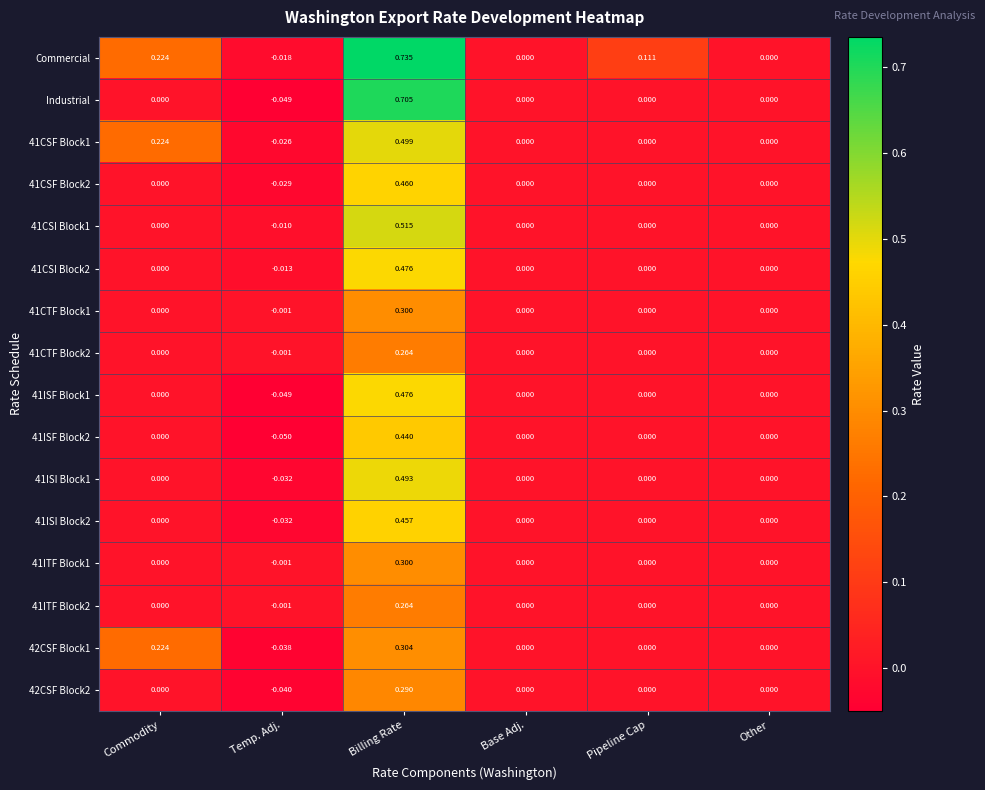

At which label does 41CSF Block1 first exceed 0?

Commodity